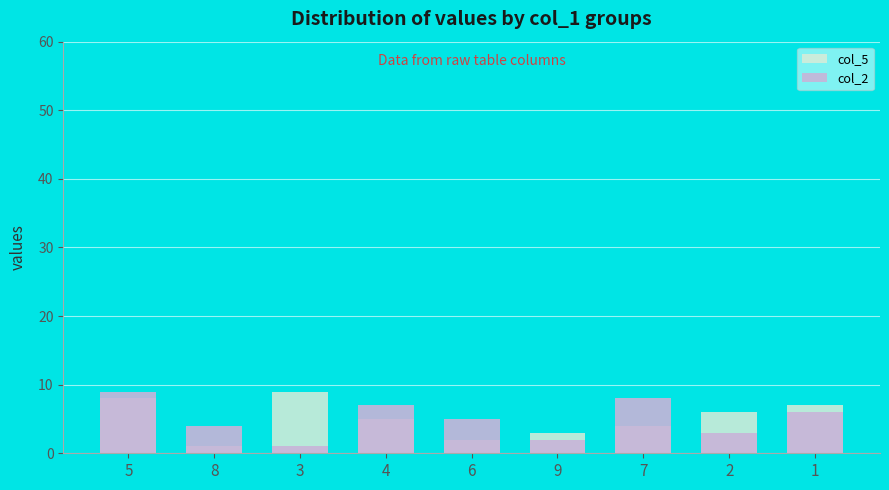

What is the value of the col_5 bar at the 7th from the left?

4